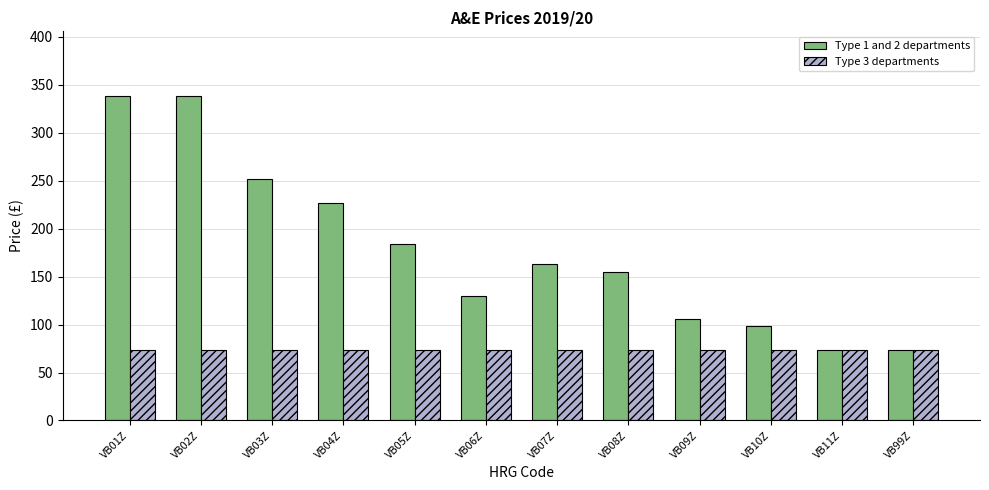

Rank the series by their maximum value, from highest to lowest.

Type 1 and 2 departments, Type 3 departments